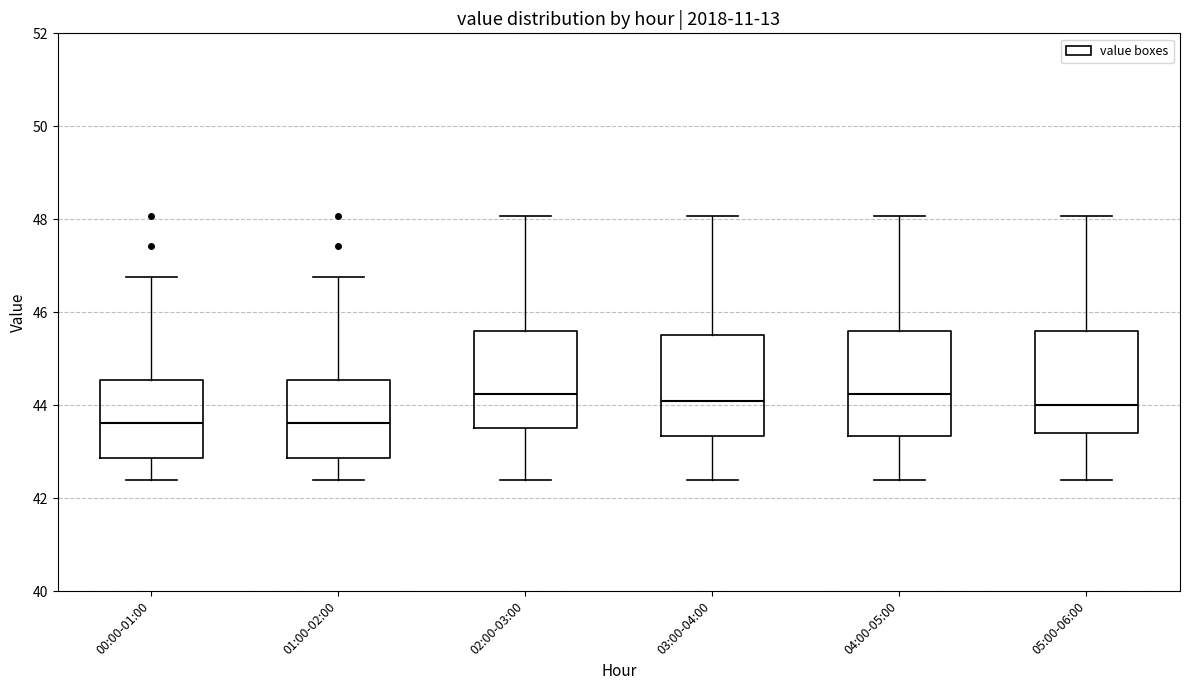

Reading left to right, read every box against the y-axis: the position of its median line, the range the box covers, and the ends of its whiskers. The values are not printed on the chart, so give them approximately, as read against the axis.

00:00-01:00: median 43.6, box 42.8 to 44.6, whiskers 42.4 to 46.8
01:00-02:00: median 43.6, box 42.8 to 44.6, whiskers 42.4 to 46.8
02:00-03:00: median 44.2, box 43.6 to 45.6, whiskers 42.4 to 48.0
03:00-04:00: median 44.2, box 43.4 to 45.6, whiskers 42.4 to 48.0
04:00-05:00: median 44.2, box 43.4 to 45.6, whiskers 42.4 to 48.0
05:00-06:00: median 44.0, box 43.4 to 45.6, whiskers 42.4 to 48.0